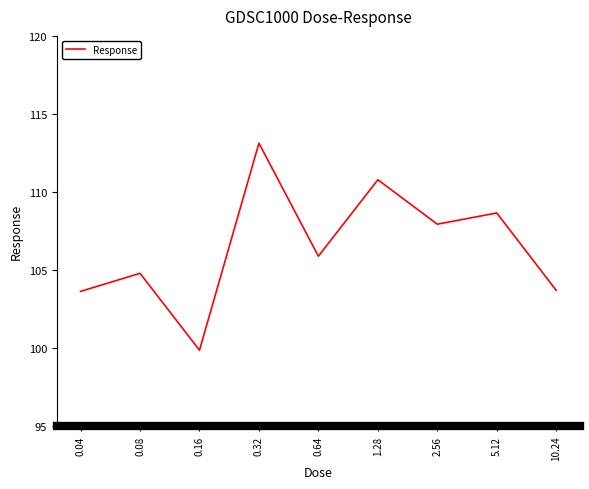

Which has a higher value, 5.12 or 0.04?

5.12